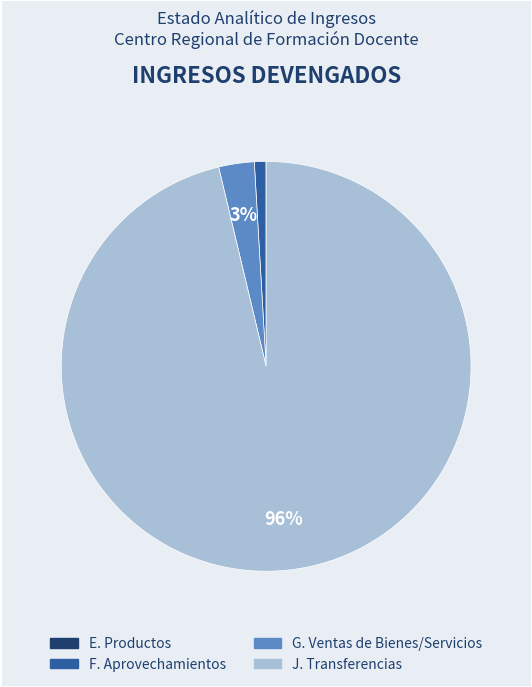

To the nearest percent, what is the difference between the largest and smallest slice percentages?

96%